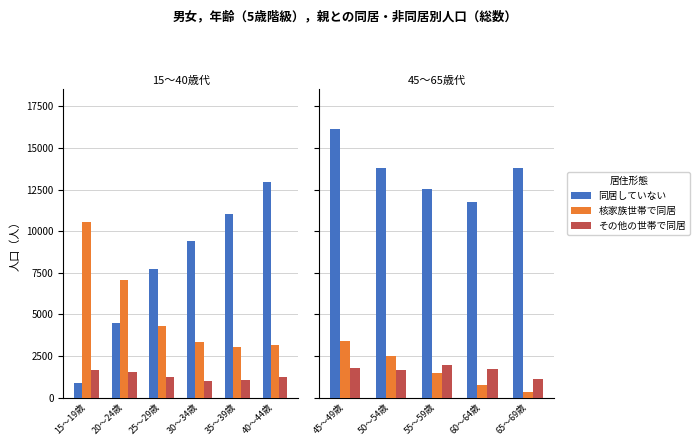

What is the minimum value shown in the chart?

334